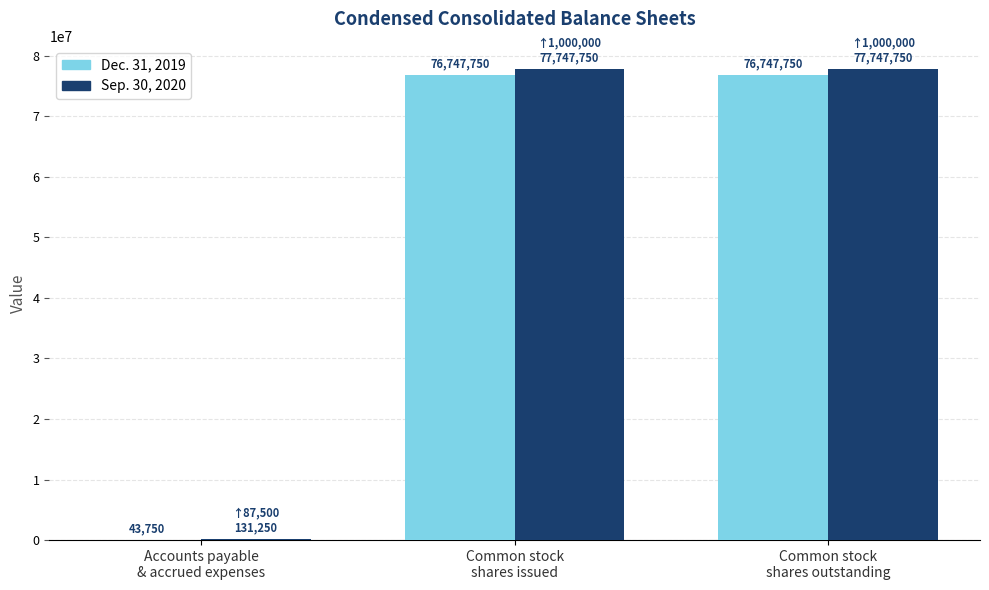

Is the value of Dec. 31, 2019 at Accounts payable
& accrued expenses greater than the value of Sep. 30, 2020 at Common stock
shares issued?

No